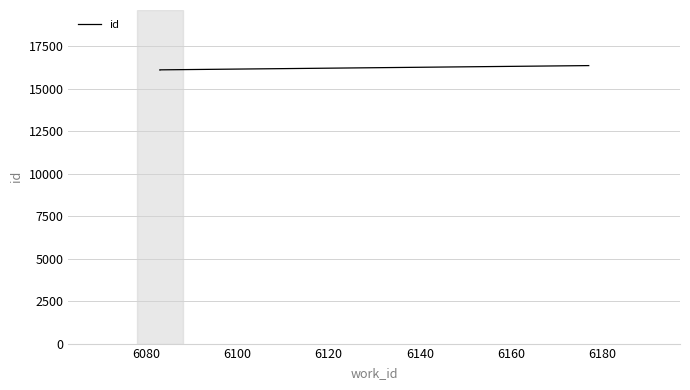

What is the average value?

16184